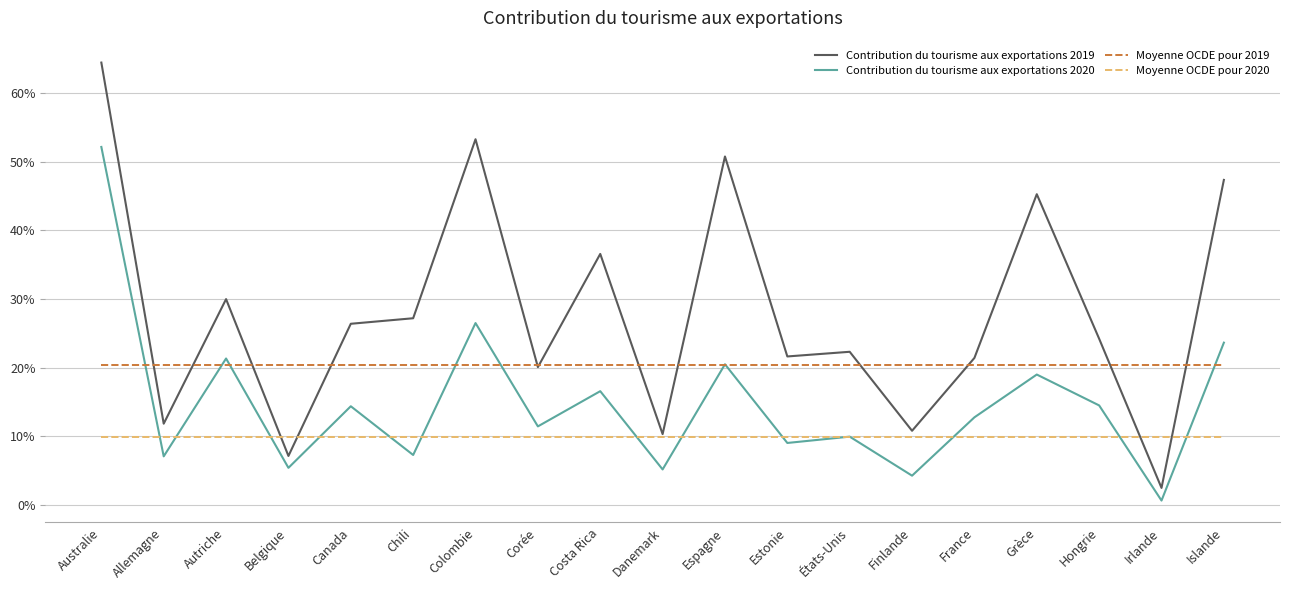

Is this an area chart (filled region under the line)?

No